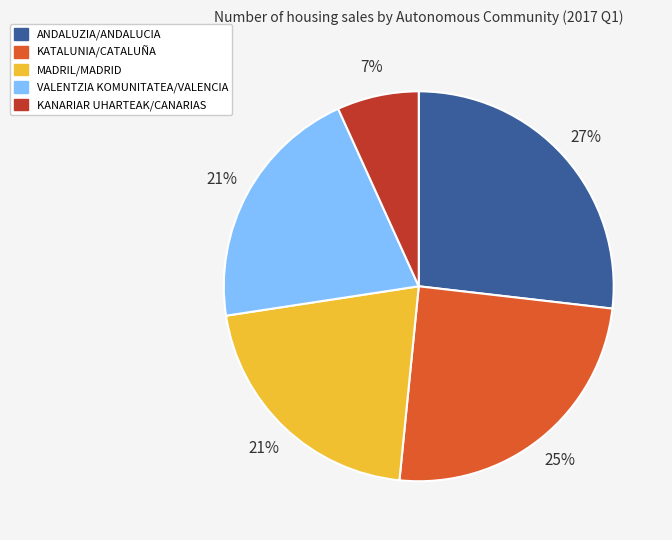

Does any single category account for the majority?

No